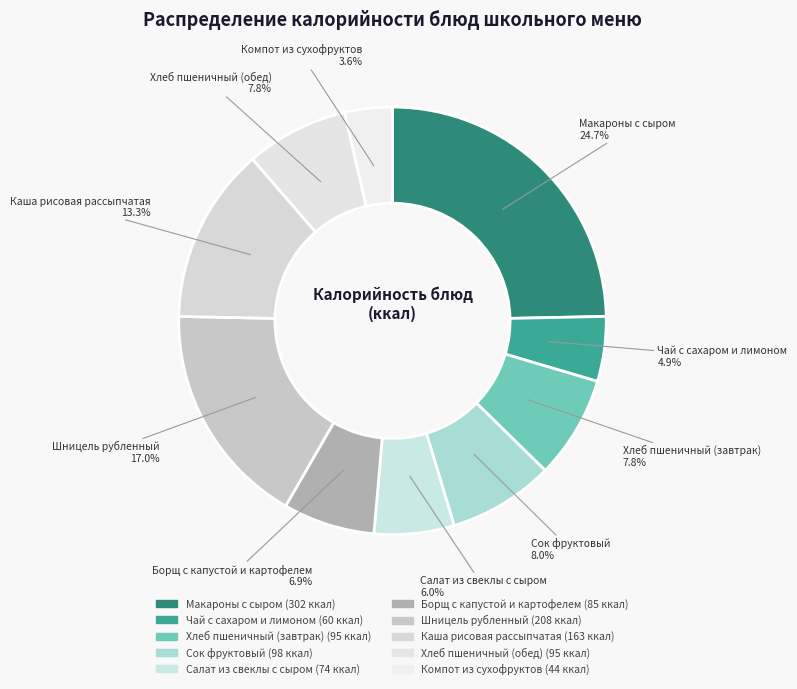

Which slice is the largest?

Макароны с сыром